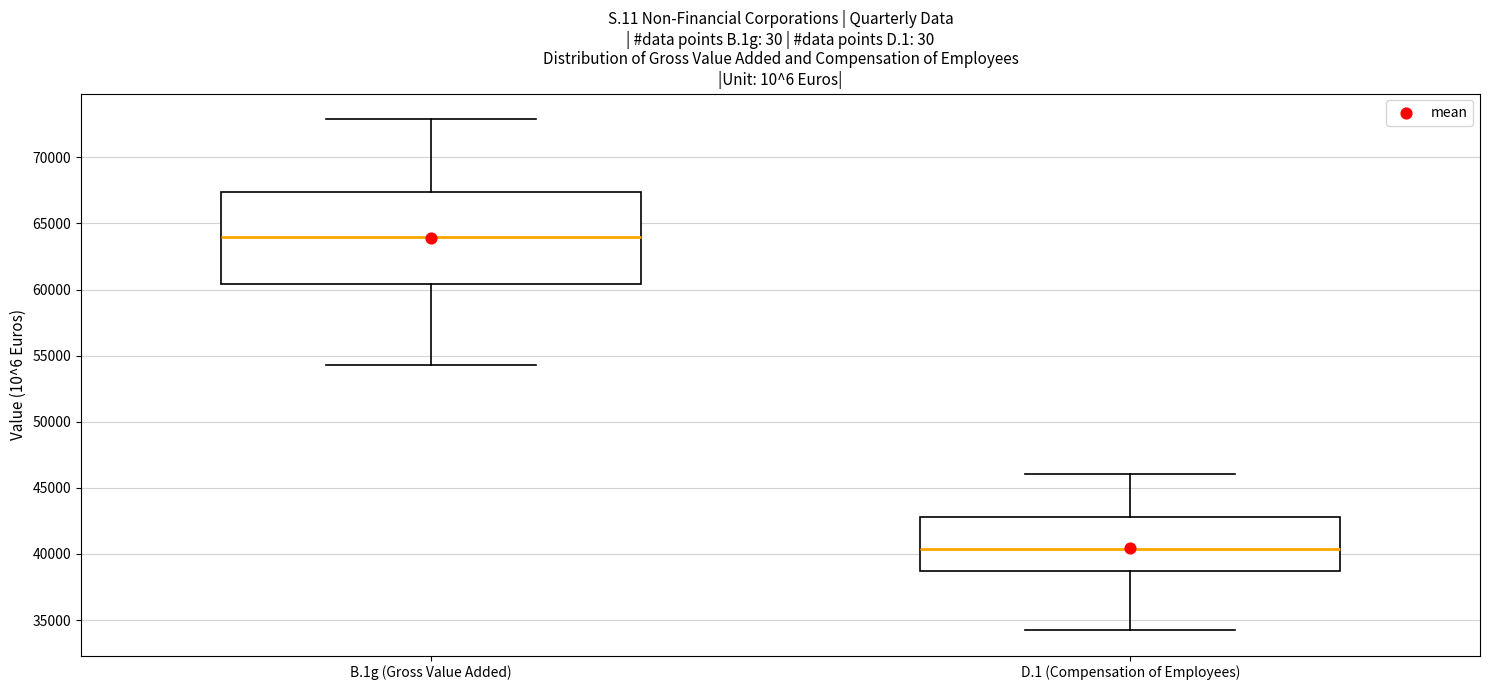

Which box has the highest median line?

B.1g (Gross Value Added)